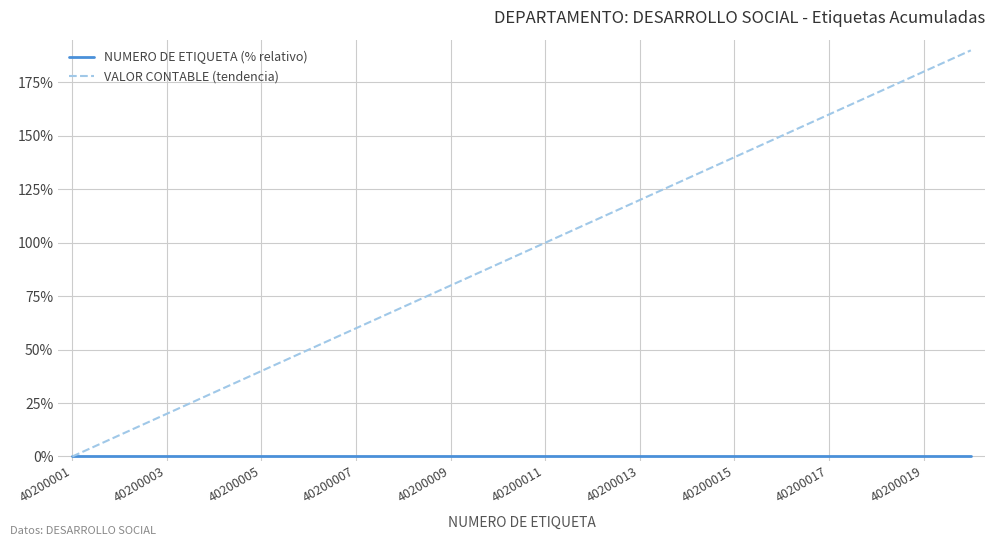

List the series in order of their overall mean, highest first.

VALOR CONTABLE (tendencia), NUMERO DE ETIQUETA (% relativo)